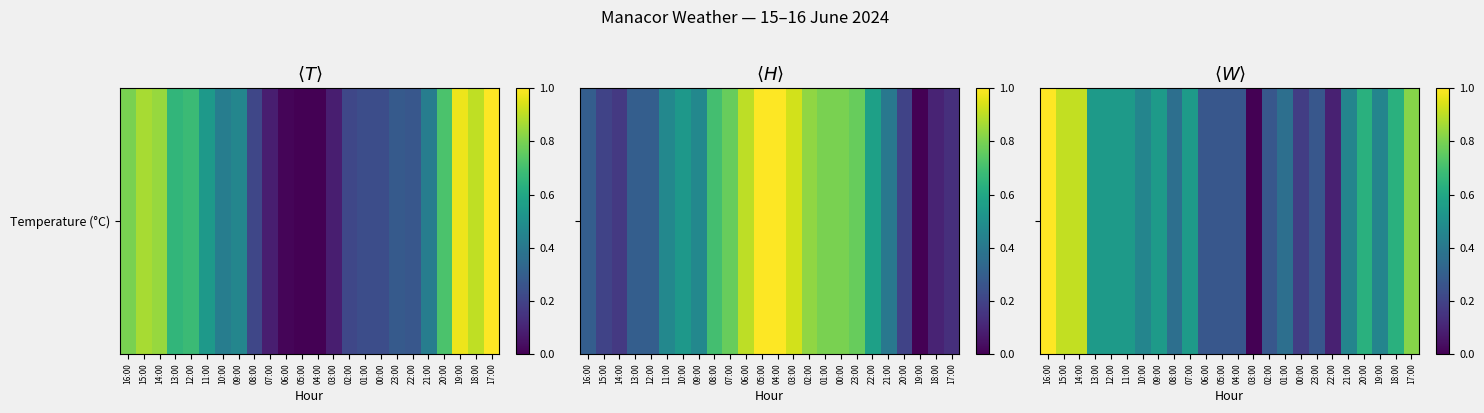

What is the sum of the values at 03:00 and 16:00?

1.0